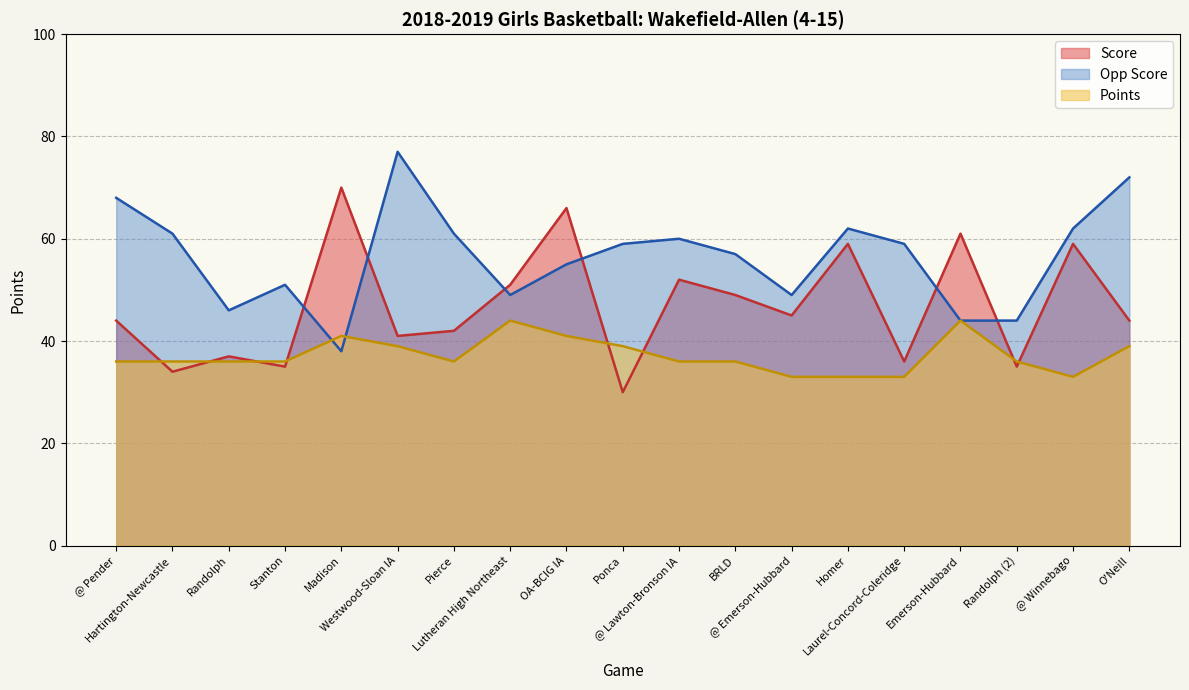

Between BRLD and @ Winnebago, which is larger?

@ Winnebago